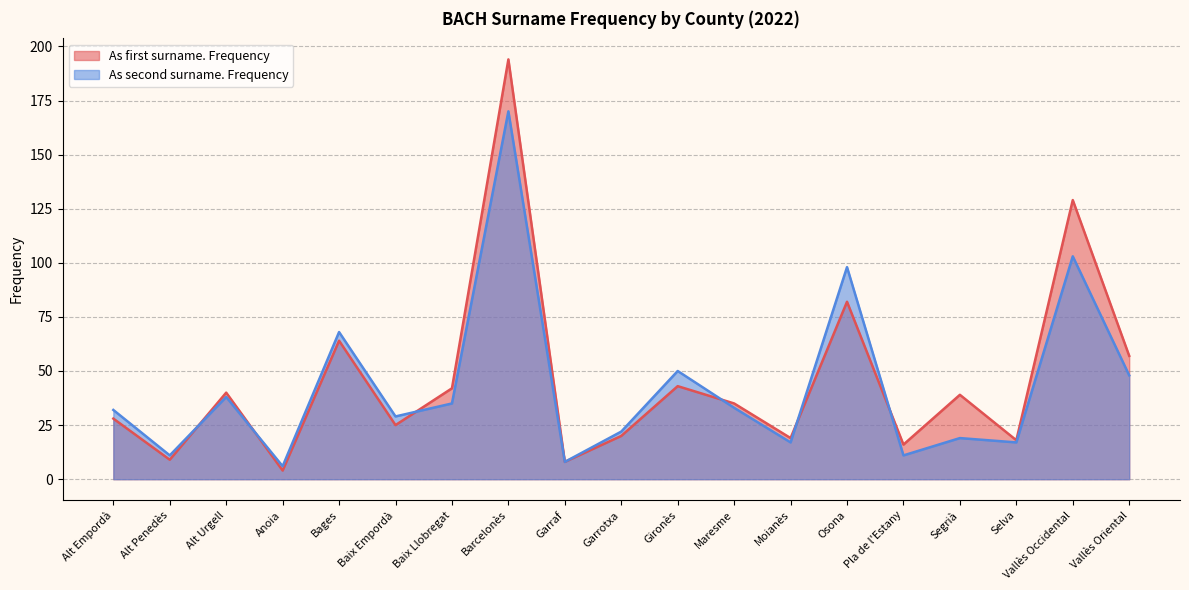

Reading left to right, extract all data points from this chart.

As first surname. Frequency: Alt Empordà=28	Alt Penedès=9	Alt Urgell=40	Anoia=4	Bages=64	Baix Empordà=25	Baix Llobregat=42	Barcelonès=194	Garraf=8	Garrotxa=20	Gironès=43	Maresme=35	Moianès=19	Osona=82	Pla de l'Estany=16	Segrià=39	Selva=18	Vallès Occidental=129	Vallès Oriental=57
As second surname. Frequency: Alt Empordà=32	Alt Penedès=11	Alt Urgell=38	Anoia=6	Bages=68	Baix Empordà=29	Baix Llobregat=35	Barcelonès=170	Garraf=8	Garrotxa=22	Gironès=50	Maresme=33	Moianès=17	Osona=98	Pla de l'Estany=11	Segrià=19	Selva=17	Vallès Occidental=103	Vallès Oriental=48